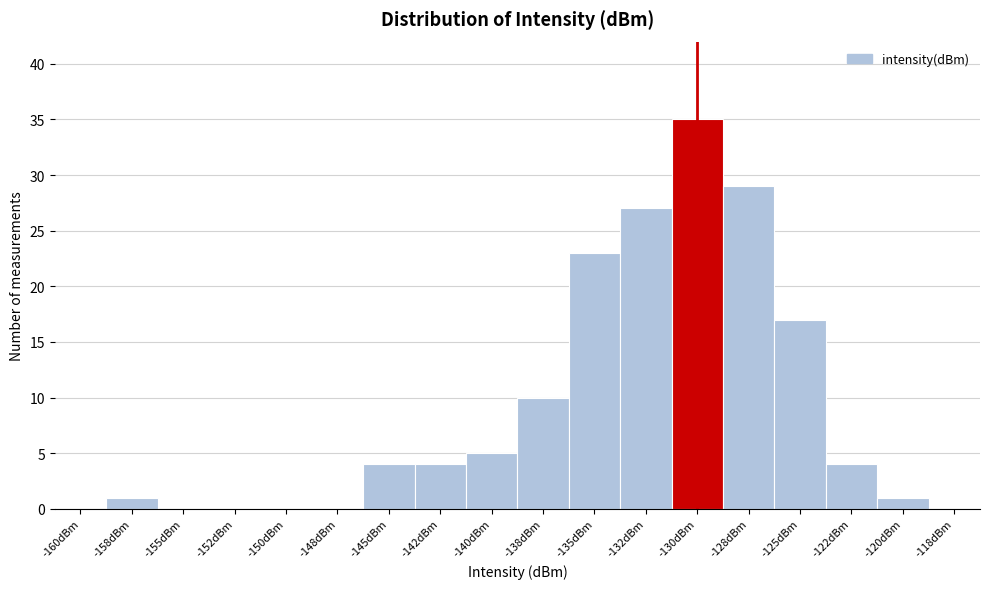

Reading right to left, transcribe all the data shown in this chart.

-118dBm=0	-120dBm=1	-122dBm=4	-125dBm=17	-128dBm=29	-130dBm=35	-132dBm=27	-135dBm=23	-138dBm=10	-140dBm=5	-142dBm=4	-145dBm=4	-148dBm=0	-150dBm=0	-152dBm=0	-155dBm=0	-158dBm=1	-160dBm=0